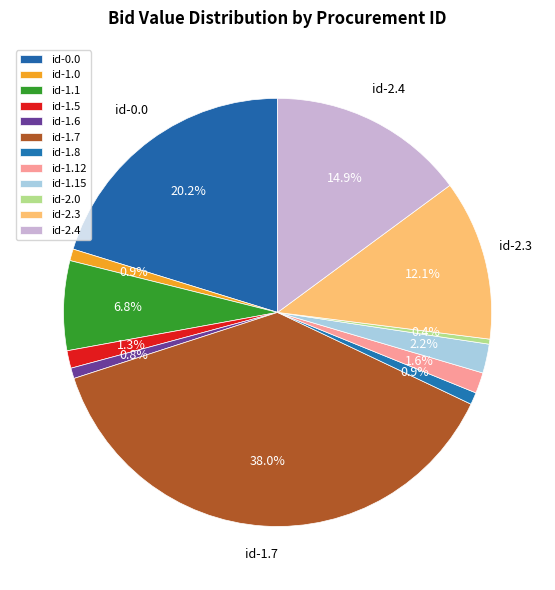

Is there a majority slice in this chart?

No